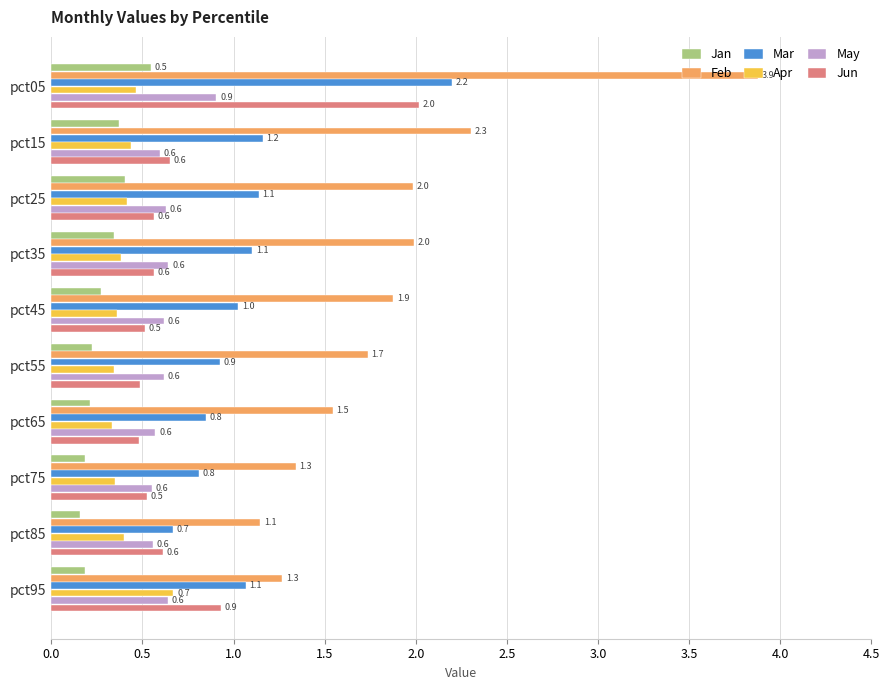

At how many categories does at least one series exceed 1?

10